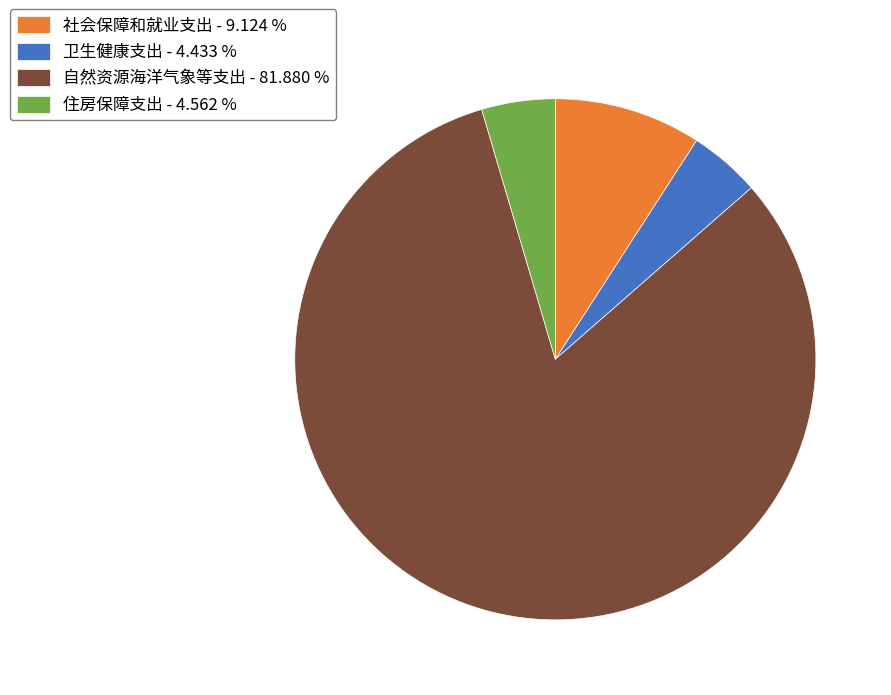

Combined, do 住房保障支出 and 社会保障和就业支出 account for over 50%?

No